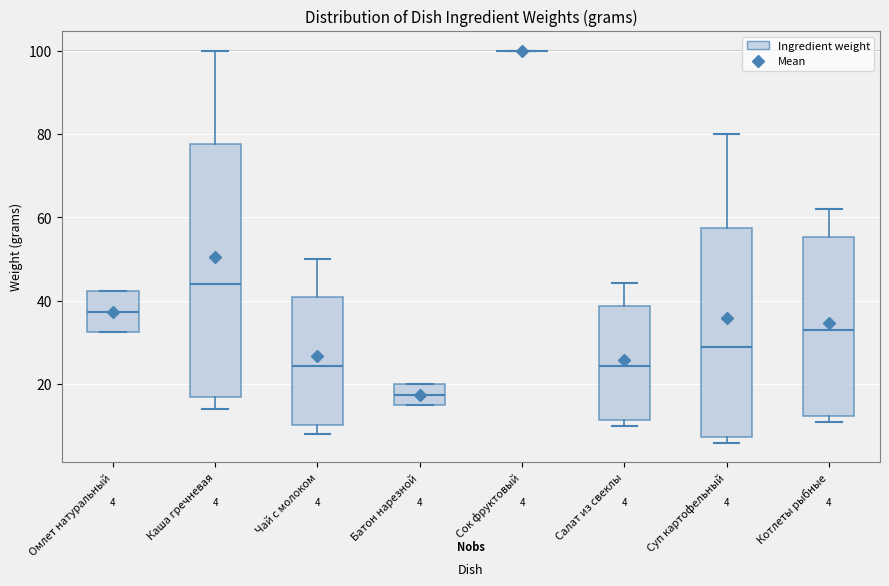

Which box is the tallest, from its lower edge to its upper edge?

Каша гречневая